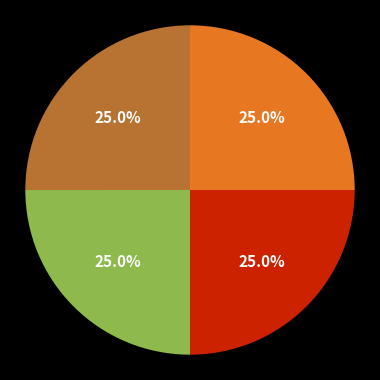

Is there a majority slice in this chart?

No